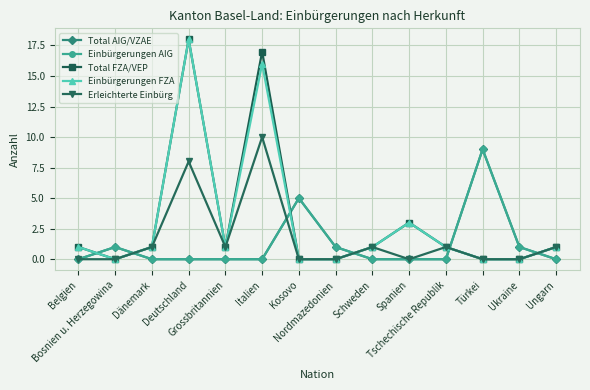

Reading left to right, transcribe all the data shown in this chart.

Total AIG/VZAE: Belgien=0	Bosnien u. Herzegowina=1	Dänemark=0	Deutschland=0	Grossbritannien=0	Italien=0	Kosovo=5	Nordmazedonien=1	Schweden=0	Spanien=0	Tschechische Republik=0	Türkei=9	Ukraine=1	Ungarn=0
Einbürgerungen AIG: Belgien=0	Bosnien u. Herzegowina=1	Dänemark=0	Deutschland=0	Grossbritannien=0	Italien=0	Kosovo=5	Nordmazedonien=1	Schweden=0	Spanien=0	Tschechische Republik=0	Türkei=9	Ukraine=1	Ungarn=0
Total FZA/VEP: Belgien=1	Bosnien u. Herzegowina=0	Dänemark=1	Deutschland=18	Grossbritannien=1	Italien=17	Kosovo=0	Nordmazedonien=0	Schweden=1	Spanien=3	Tschechische Republik=1	Türkei=0	Ukraine=0	Ungarn=1
Einbürgerungen FZA: Belgien=1	Bosnien u. Herzegowina=0	Dänemark=1	Deutschland=18	Grossbritannien=1	Italien=16	Kosovo=0	Nordmazedonien=0	Schweden=1	Spanien=3	Tschechische Republik=1	Türkei=0	Ukraine=0	Ungarn=1
Erleichterte Einbürg: Belgien=0	Bosnien u. Herzegowina=0	Dänemark=1	Deutschland=8	Grossbritannien=1	Italien=10	Kosovo=0	Nordmazedonien=0	Schweden=1	Spanien=0	Tschechische Republik=1	Türkei=0	Ukraine=0	Ungarn=1